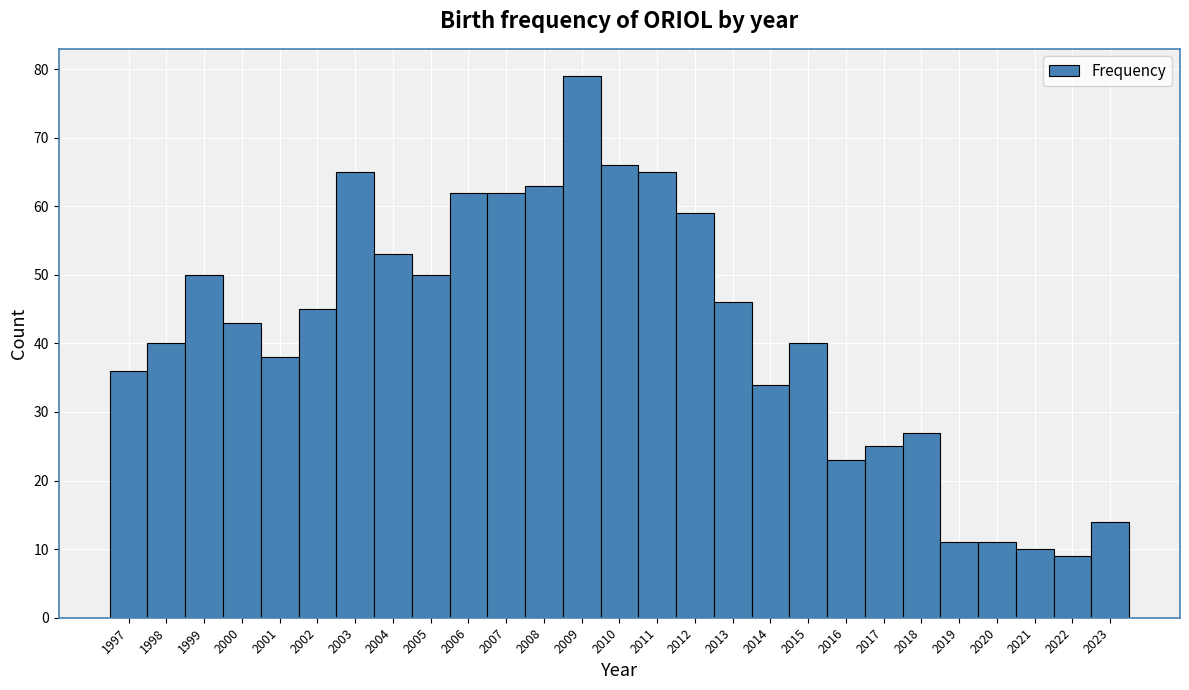

What is the height of the bar covering 2015.5 to 2016.5 on the x-axis? The values are not printed on the chart, so give them approximately, as read against the axis.

23